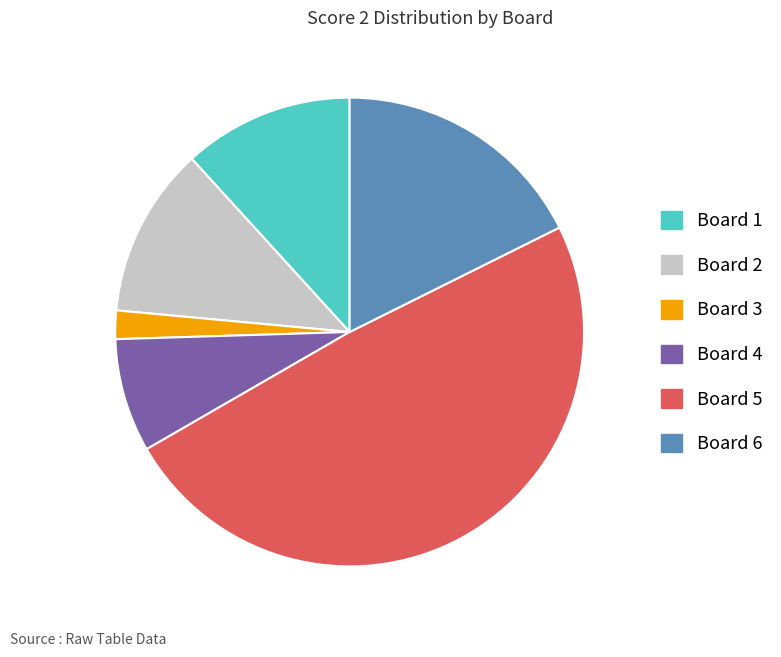

The Board 1 slice represents 12% of the pie. True or false?

True